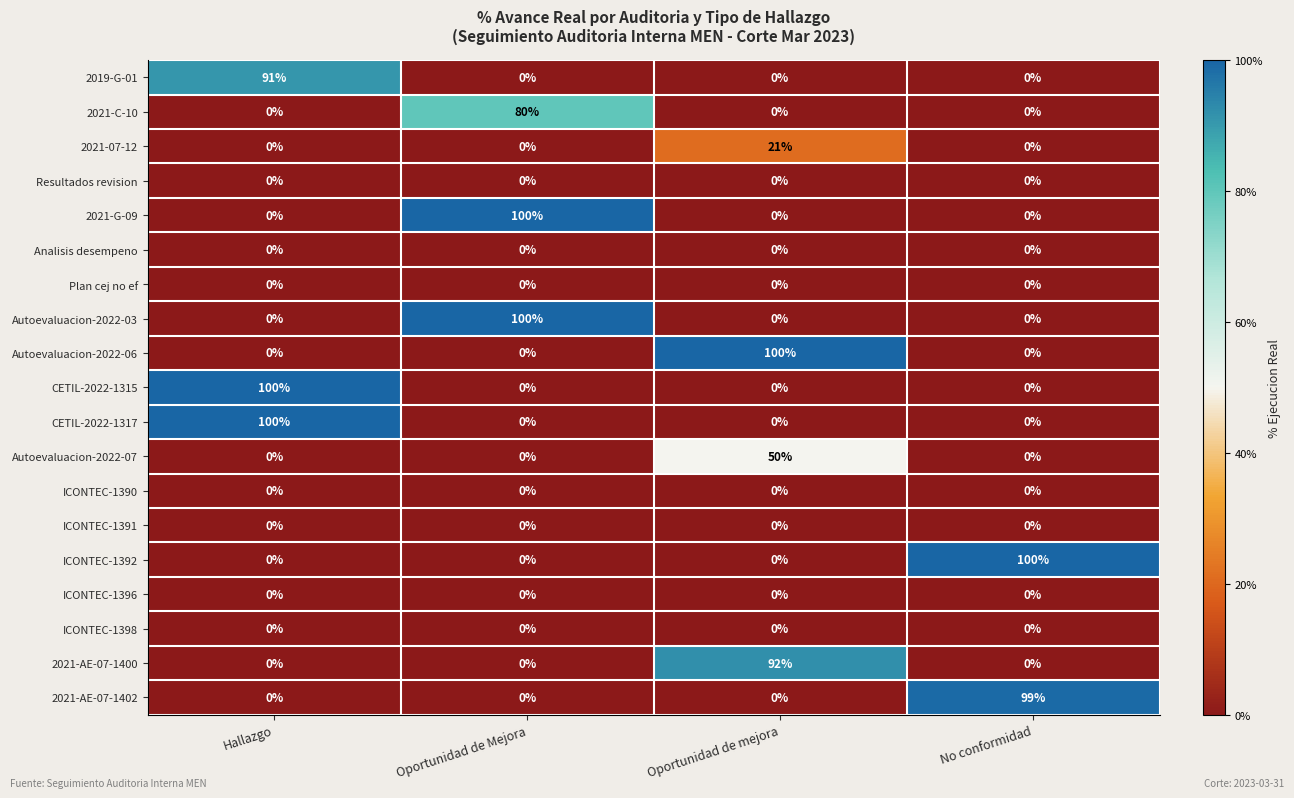

What is the maximum value shown in the chart?

100